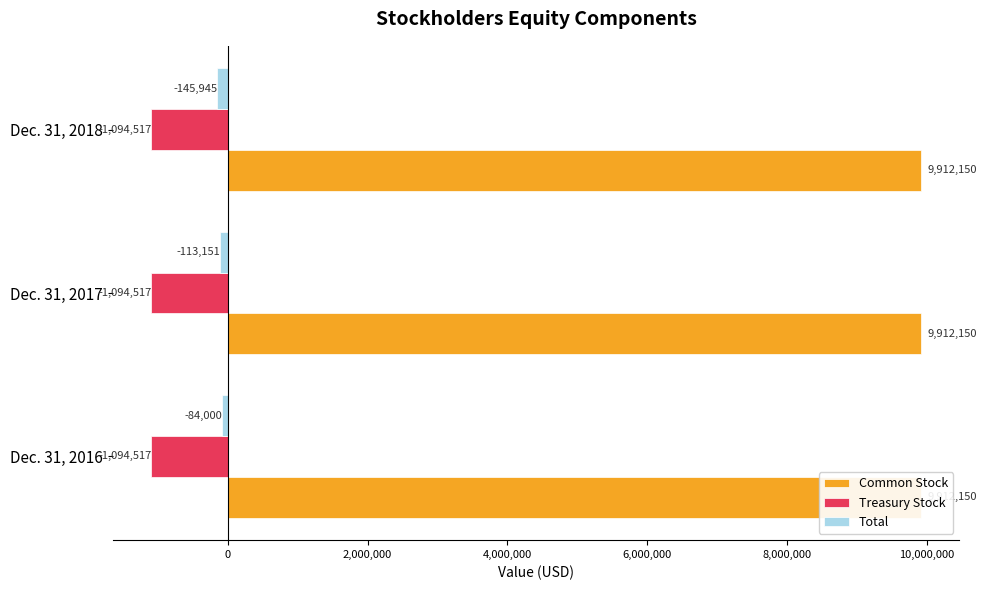

Is it true that Common Stock equals 0.4 at 0?

False